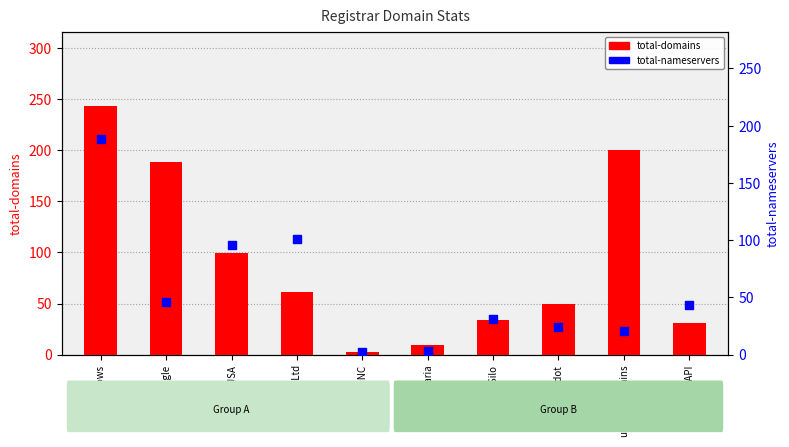

What is the total value across all series at 1API?

74